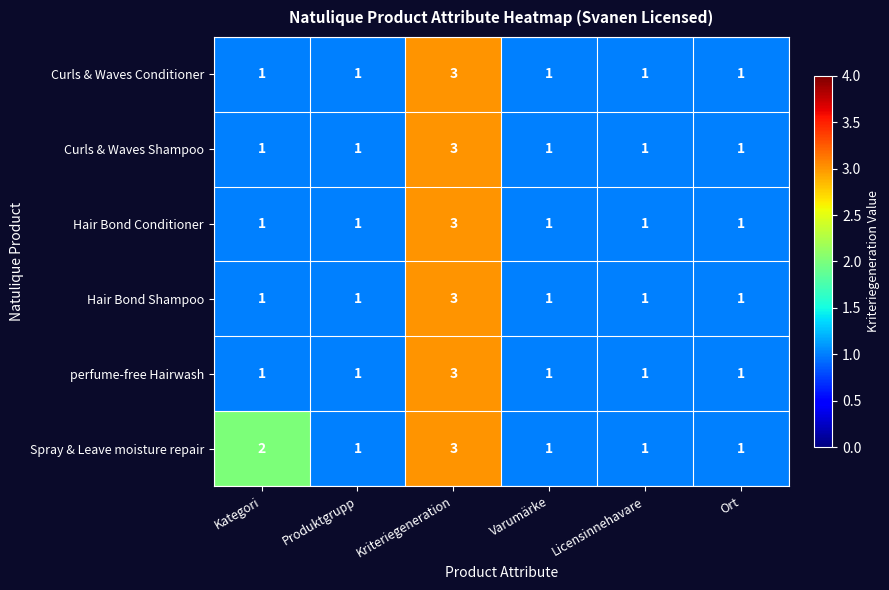

How many Curls & Waves Shampoo values are between 1 and 2?

5